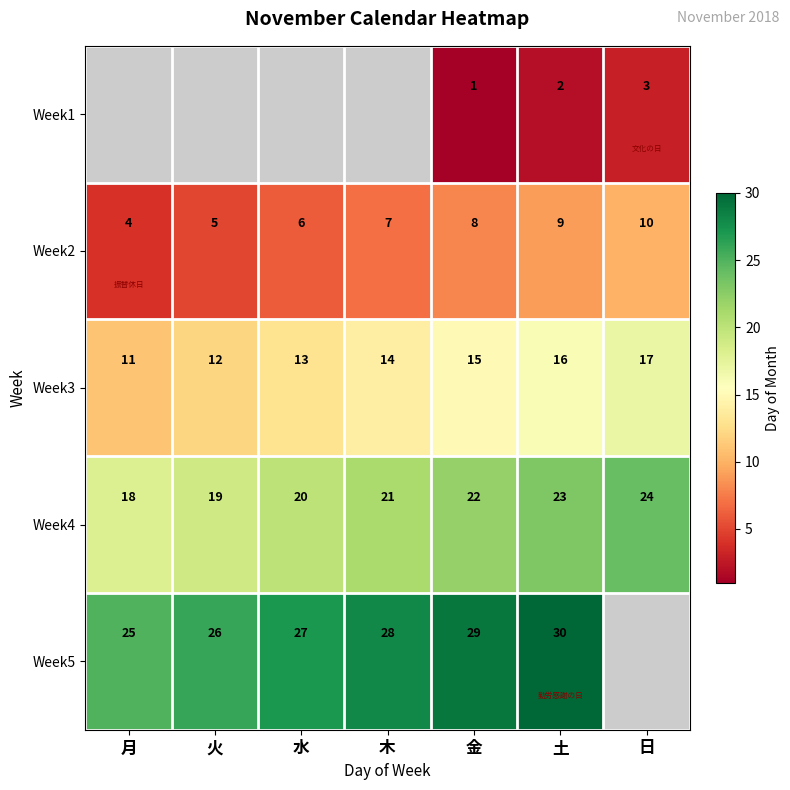

What is the sum of all Week4 values?

147